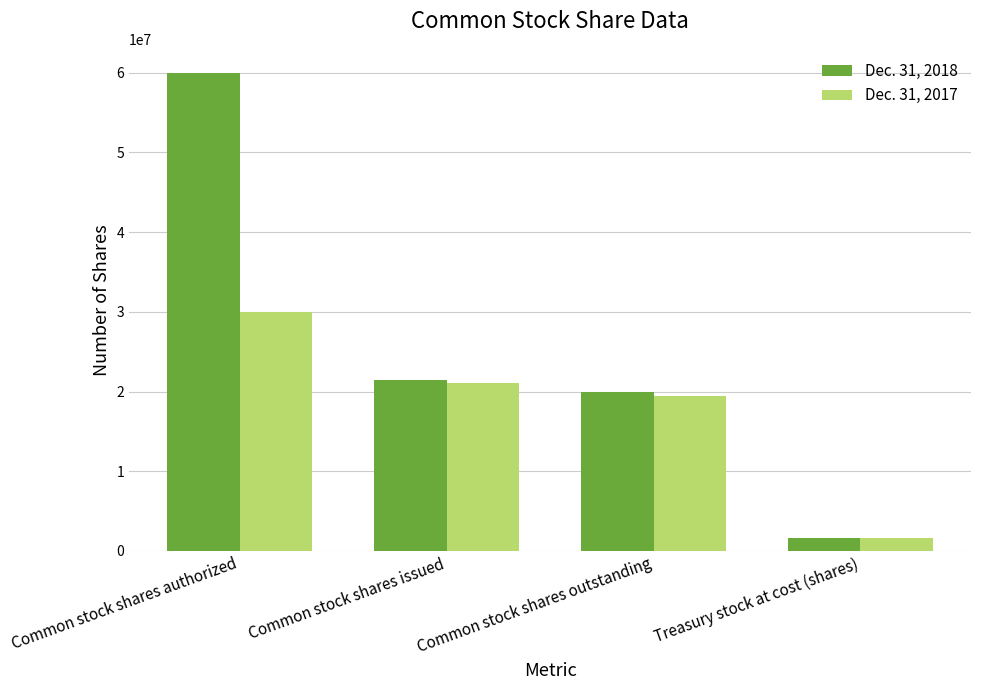

List the series in order of their peak value, highest first.

Dec. 31, 2018, Dec. 31, 2017